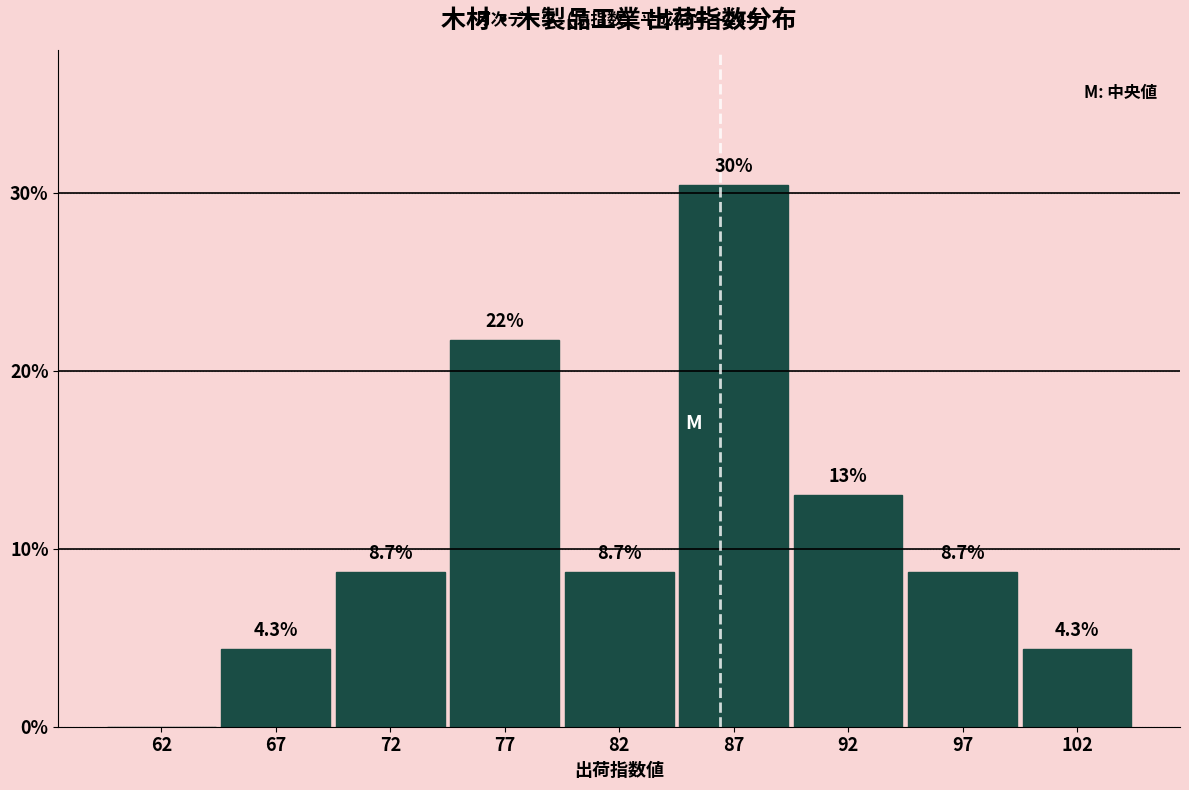

Reading left to right, transcribe all the data shown in this chart.

62=0.0	67=4.3	72=8.7	77=21.7	82=8.7	87=30.4	92=13.0	97=8.7	102=4.3